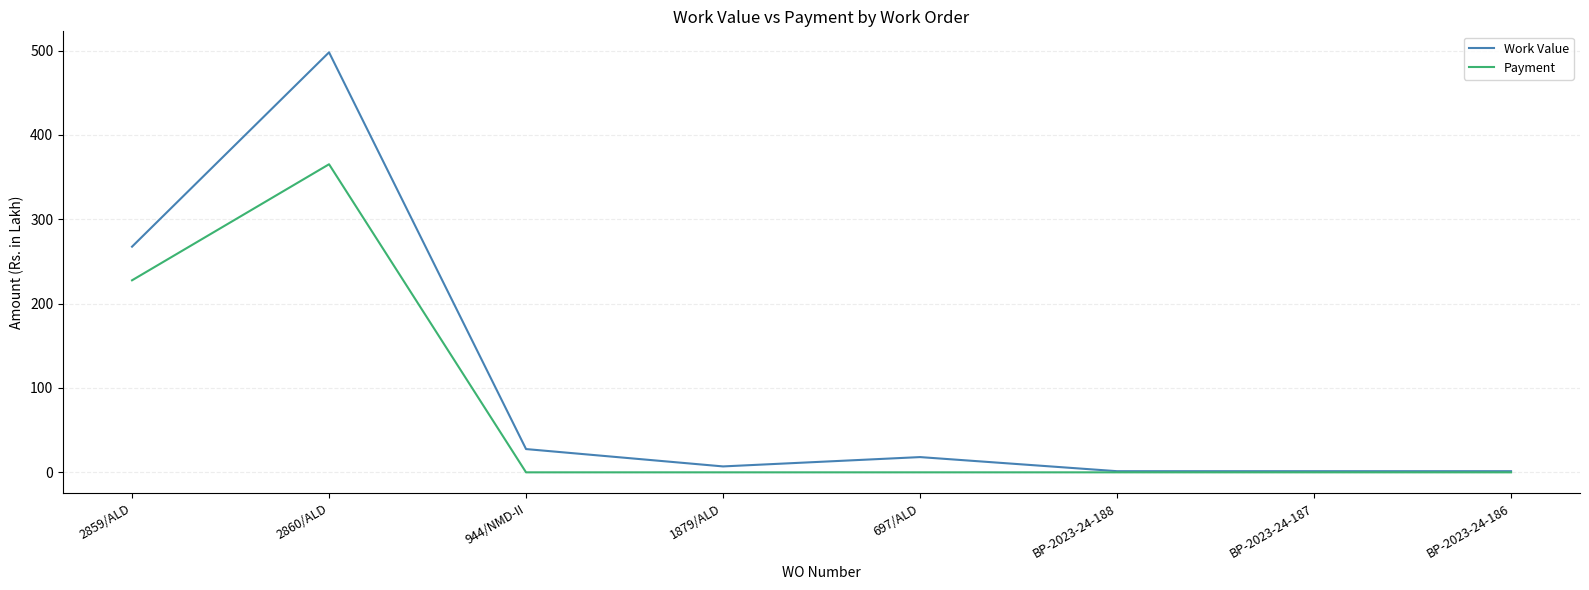

Read the Work Value value at BP-2023-24-188.

1.4